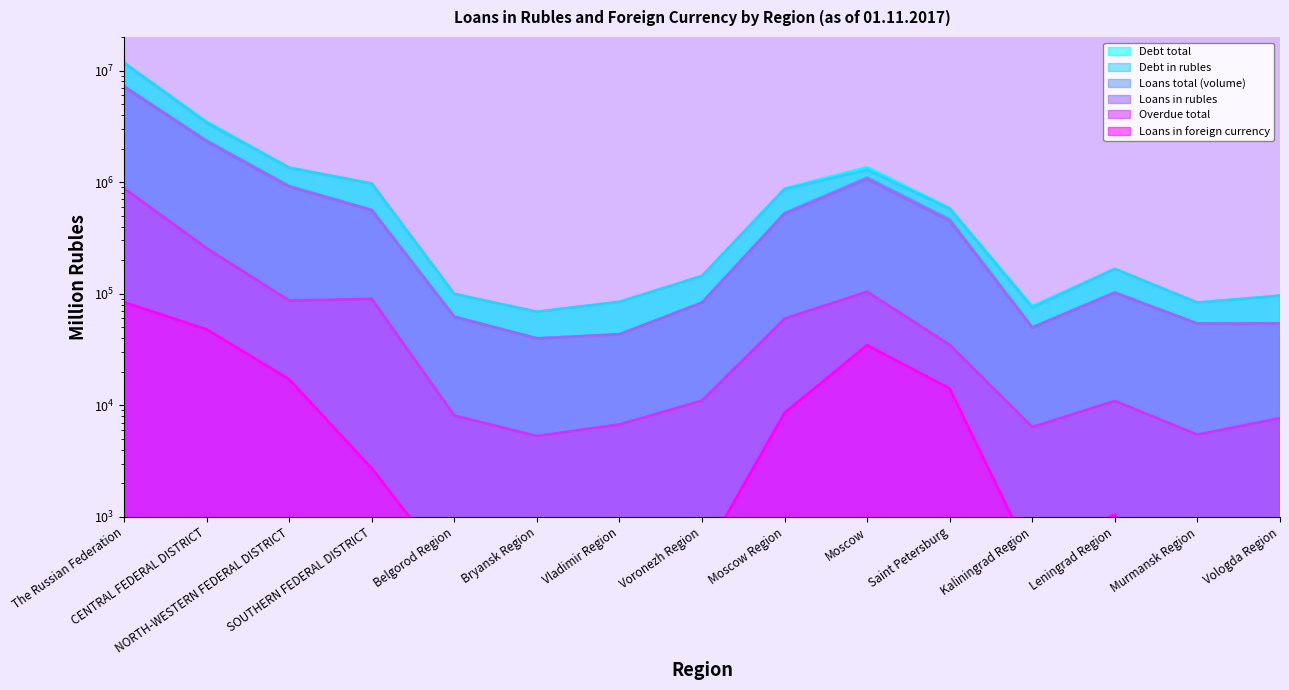

True or false: Overdue total has a value of 104059 at Moscow.

True